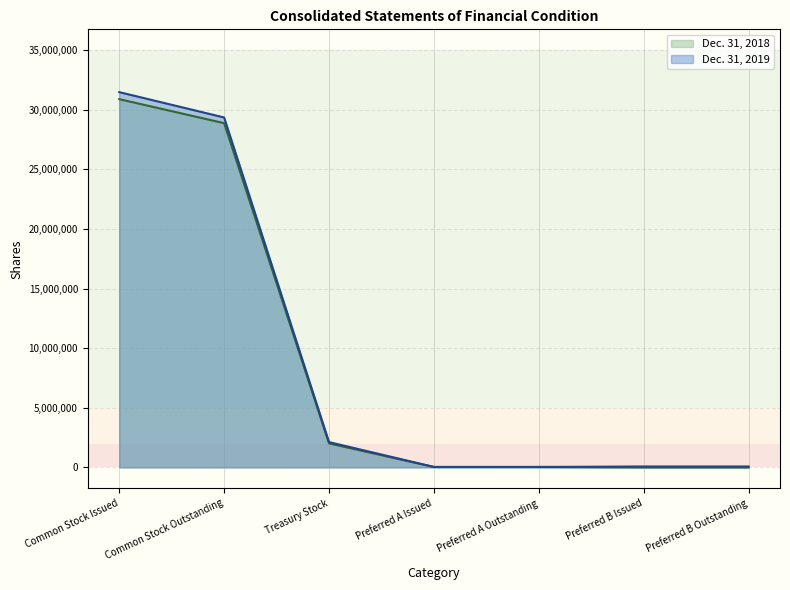

Reading left to right, what are all the values shown in this chart?

Dec. 31, 2019: Common Stock Issued=31482408	Common Stock Outstanding=29355986	Treasury Stock=2126422	Preferred A Issued=40250	Preferred A Outstanding=40250	Preferred B Issued=80500	Preferred B Outstanding=80500
Dec. 31, 2018: Common Stock Issued=30893584	Common Stock Outstanding=28878674	Treasury Stock=2014910	Preferred A Issued=40250	Preferred A Outstanding=40250	Preferred B Issued=0	Preferred B Outstanding=0